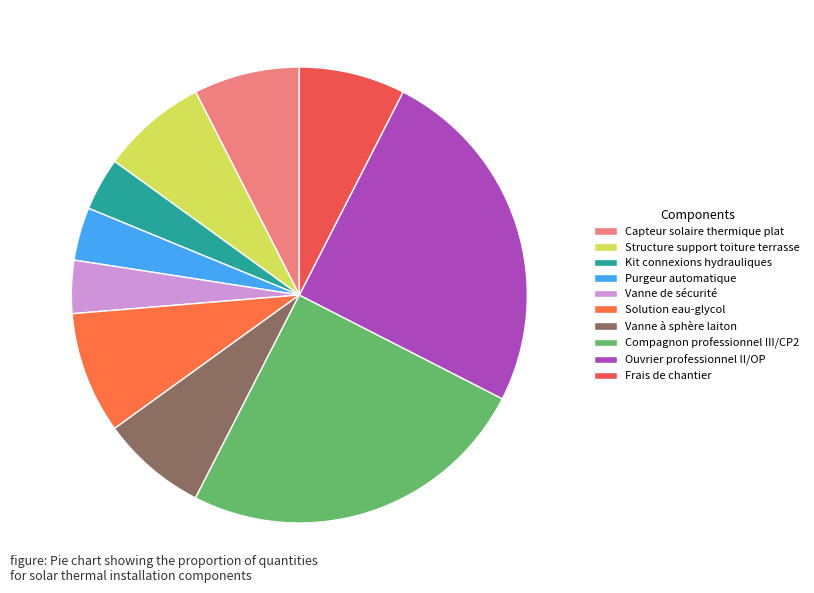

What percentage is the Capteur solaire thermique plat slice, to the nearest percent?

8%